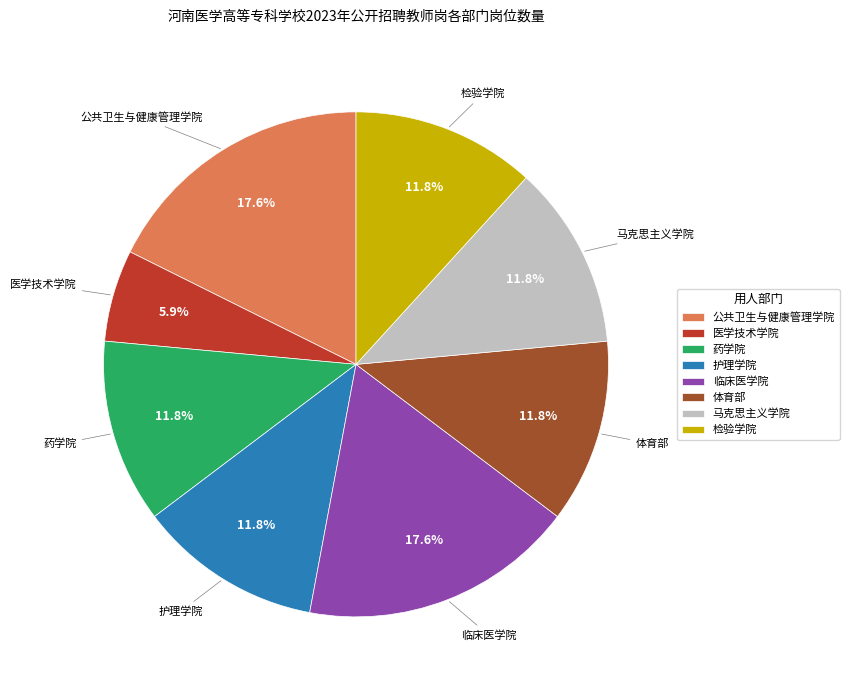

Which has a higher value, 公共卫生与健康管理学院 or 护理学院?

公共卫生与健康管理学院